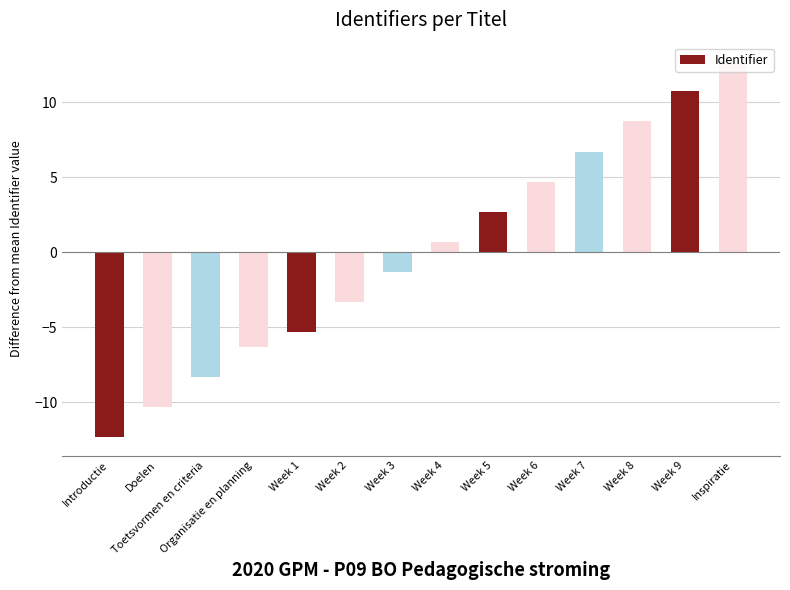

What value does the data have at Week 7?

6.7